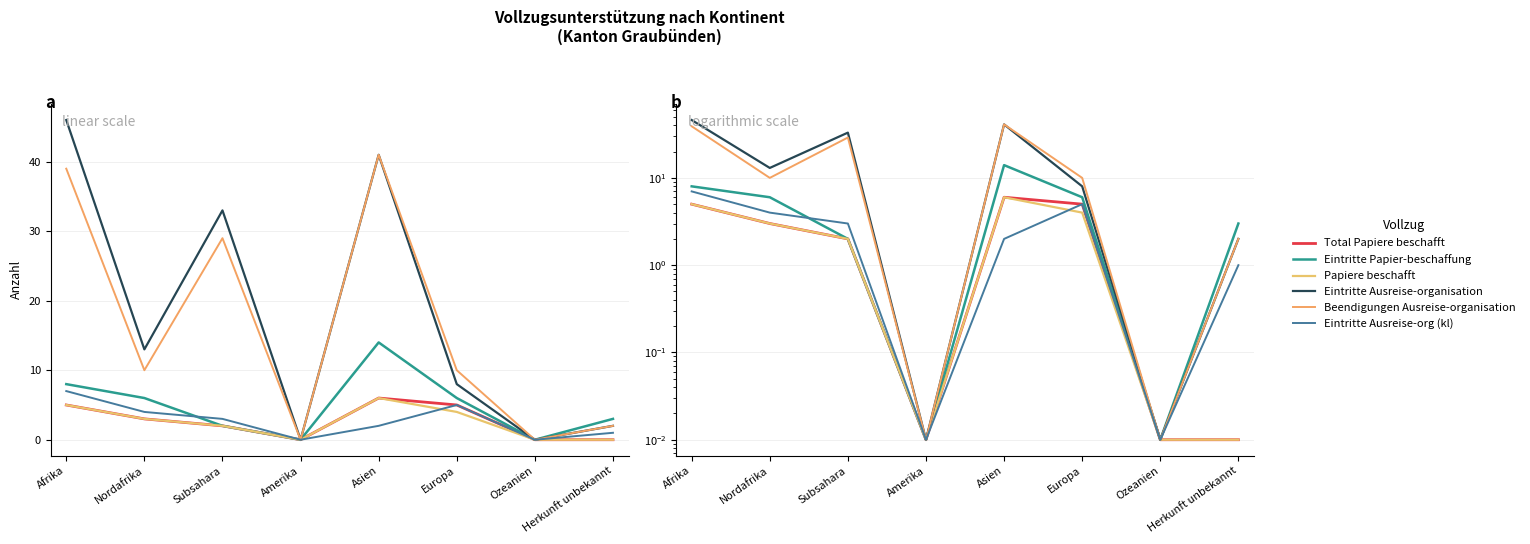

Reading left to right, extract all data points from this chart.

Total Papiere beschafft: Afrika=5.0	Nordafrika=3.0	Subsahara=2.0	Amerika=0.0	Asien=6.0	Europa=5.0	Ozeanien=0.0	Herkunft unbekannt=0.0
Eintritte Papier-beschaffung: Afrika=8.0	Nordafrika=6.0	Subsahara=2.0	Amerika=0.0	Asien=14.0	Europa=6.0	Ozeanien=0.0	Herkunft unbekannt=3.0
Papiere beschafft: Afrika=5.0	Nordafrika=3.0	Subsahara=2.0	Amerika=0.0	Asien=6.0	Europa=4.0	Ozeanien=0.0	Herkunft unbekannt=0.0
Eintritte Ausreise-organisation: Afrika=46.0	Nordafrika=13.0	Subsahara=33.0	Amerika=0.0	Asien=41.0	Europa=8.0	Ozeanien=0.0	Herkunft unbekannt=2.0
Beendigungen Ausreise-organisation: Afrika=39.0	Nordafrika=10.0	Subsahara=29.0	Amerika=0.0	Asien=41.0	Europa=10.0	Ozeanien=0.0	Herkunft unbekannt=2.0
Eintritte Ausreise-org (kl): Afrika=7.0	Nordafrika=4.0	Subsahara=3.0	Amerika=0.0	Asien=2.0	Europa=5.0	Ozeanien=0.0	Herkunft unbekannt=1.0